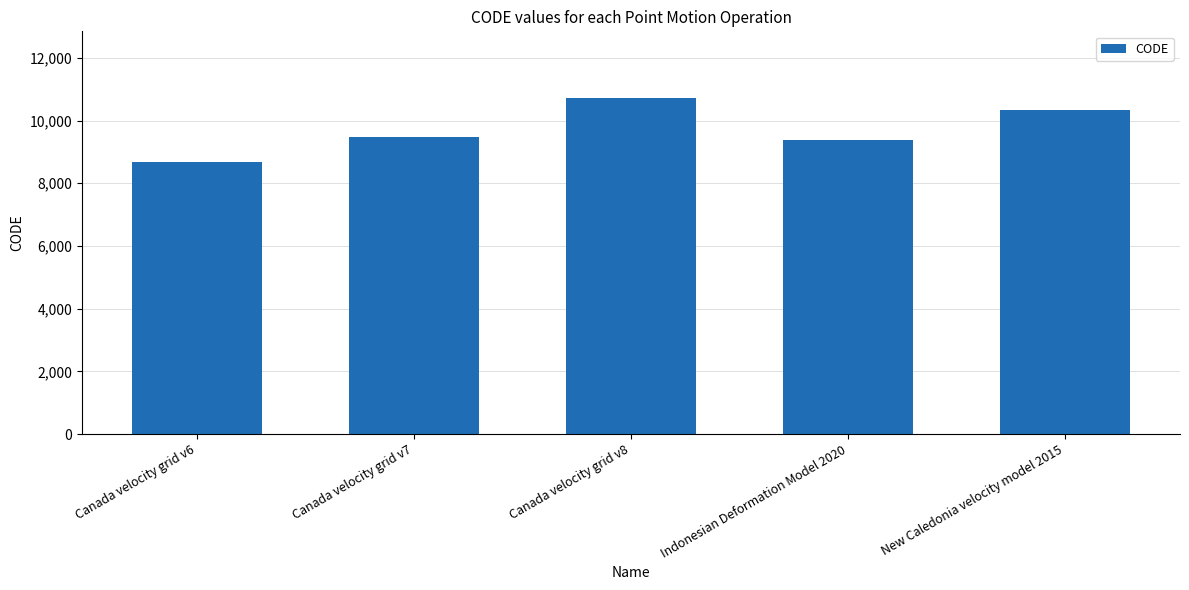

What is the smallest value displayed?

8676